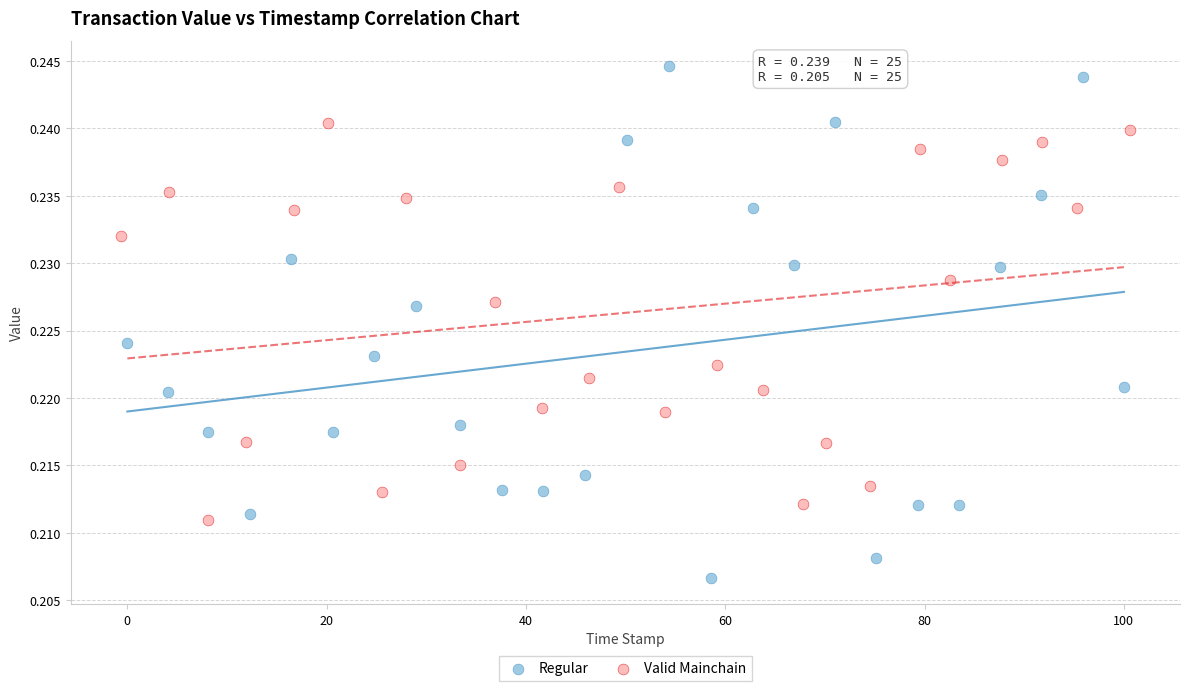

Which series contains the highest Y value?

Regular